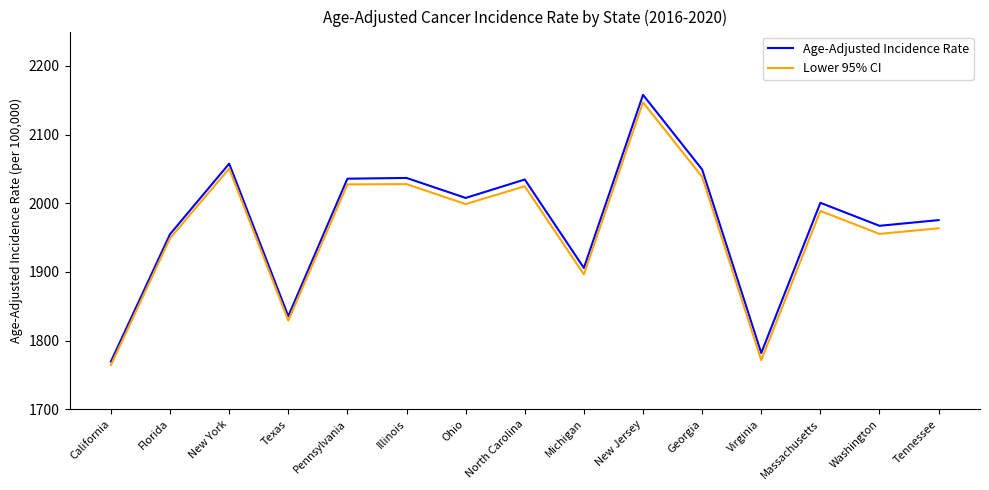

Read the Age-Adjusted Incidence Rate value at Michigan.

1905.7